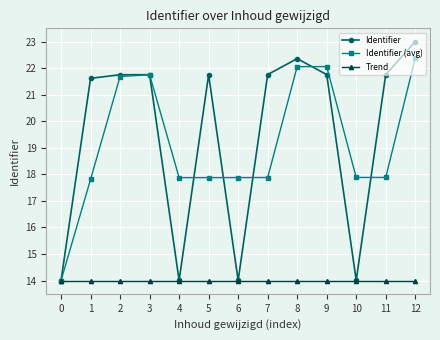

At how many categories does at least one series exceed 21?

9